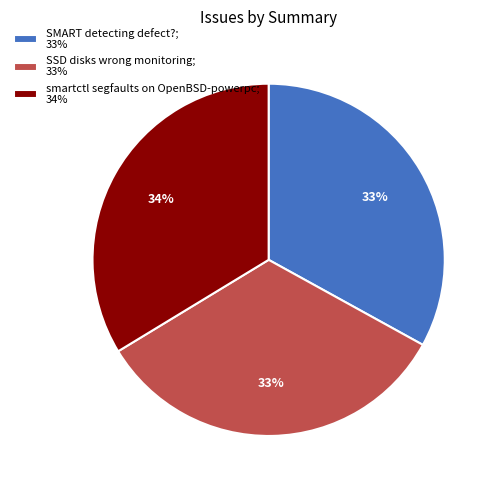

Count the number of slices in the pie.

3